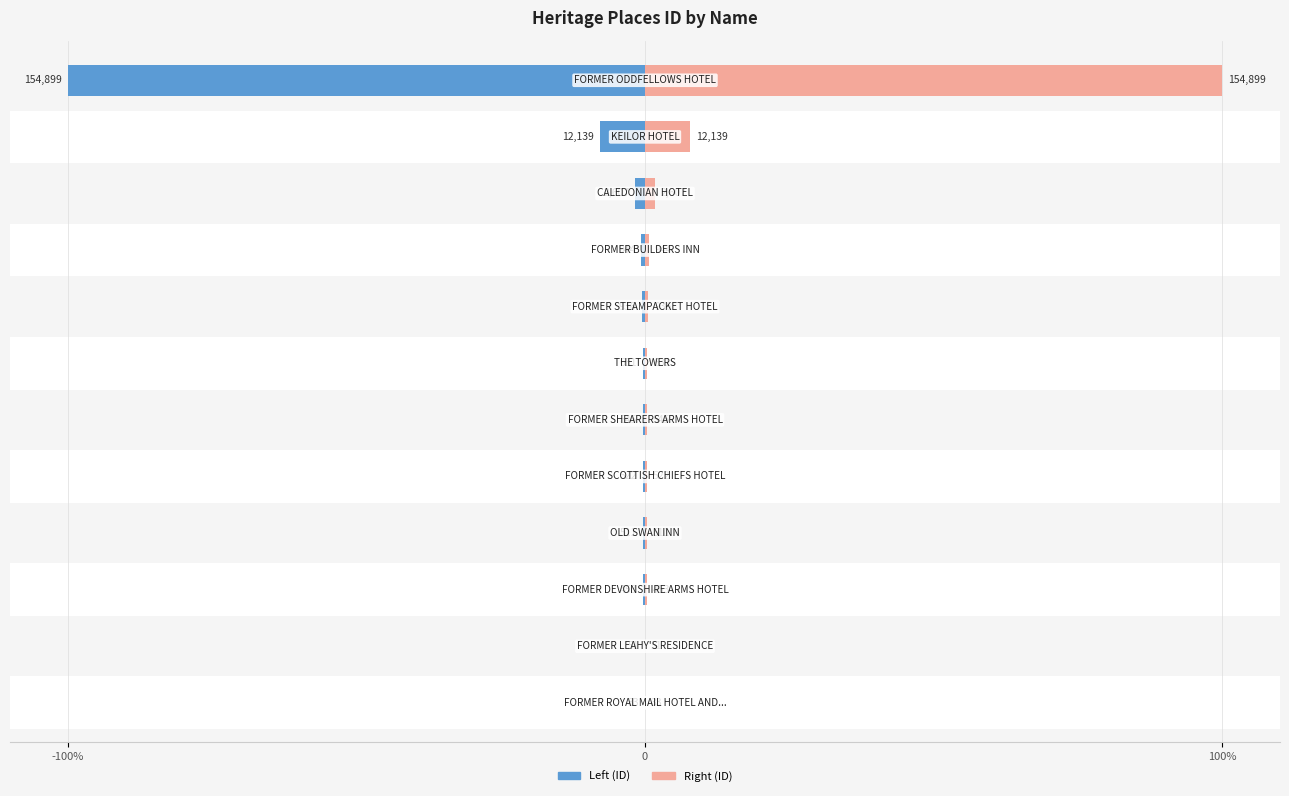

How many bars are there in total?

24